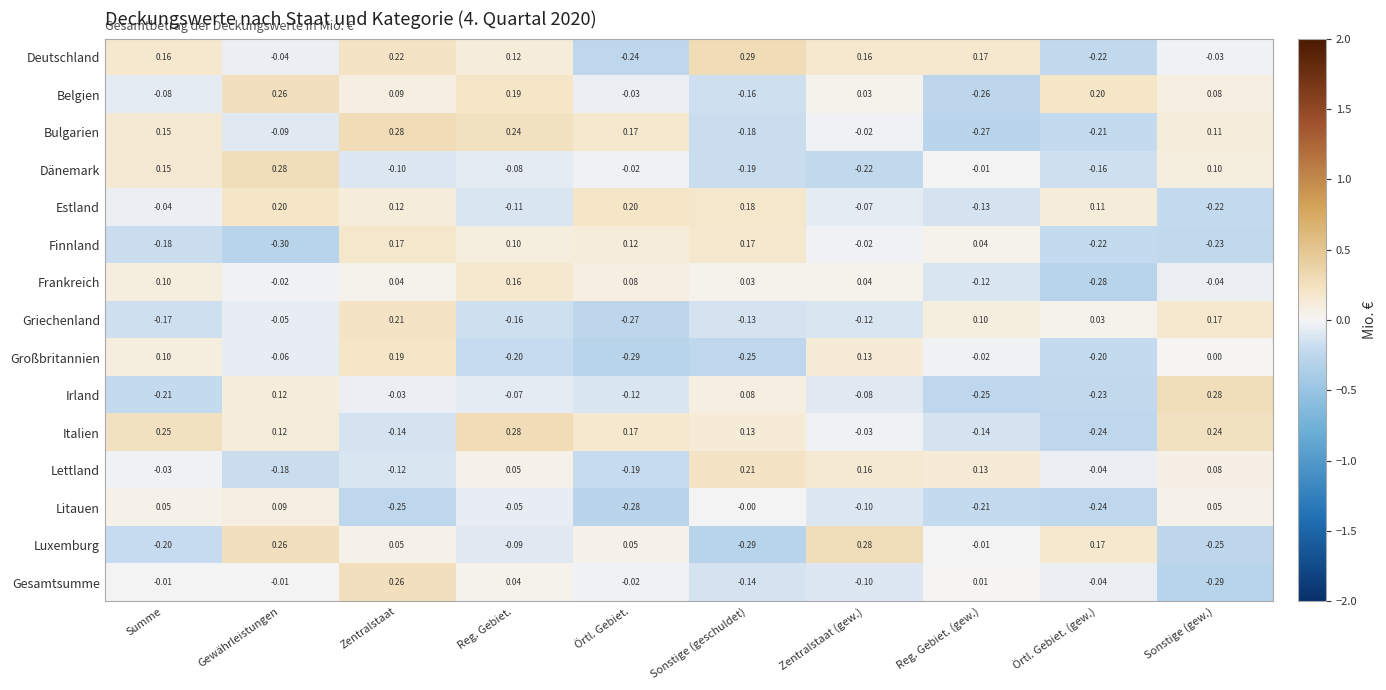

Which category has the highest value across all series?

Sonstige (geschuldet)